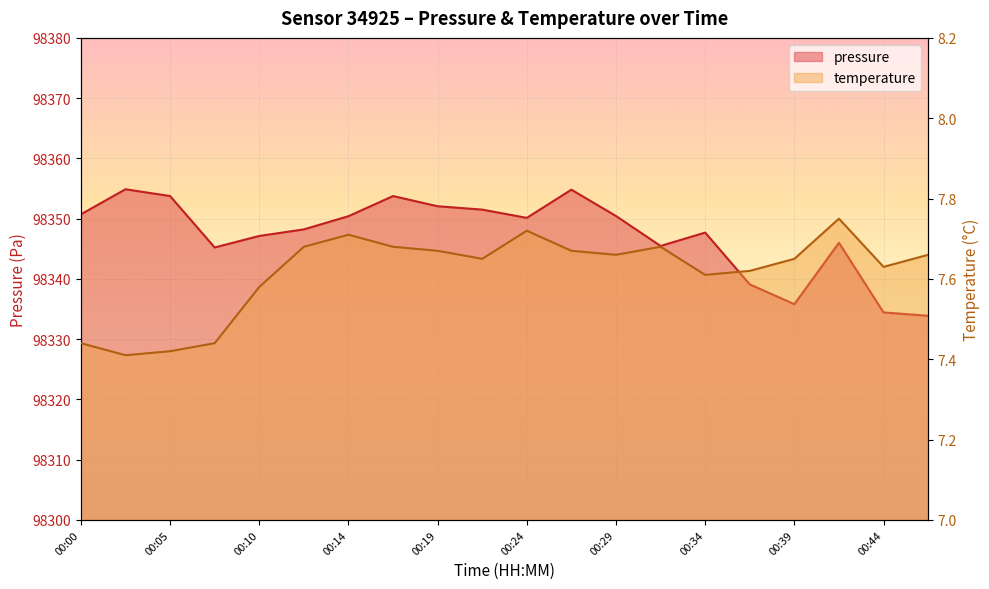

List the series in order of their peak value, lowest first.

temperature, pressure